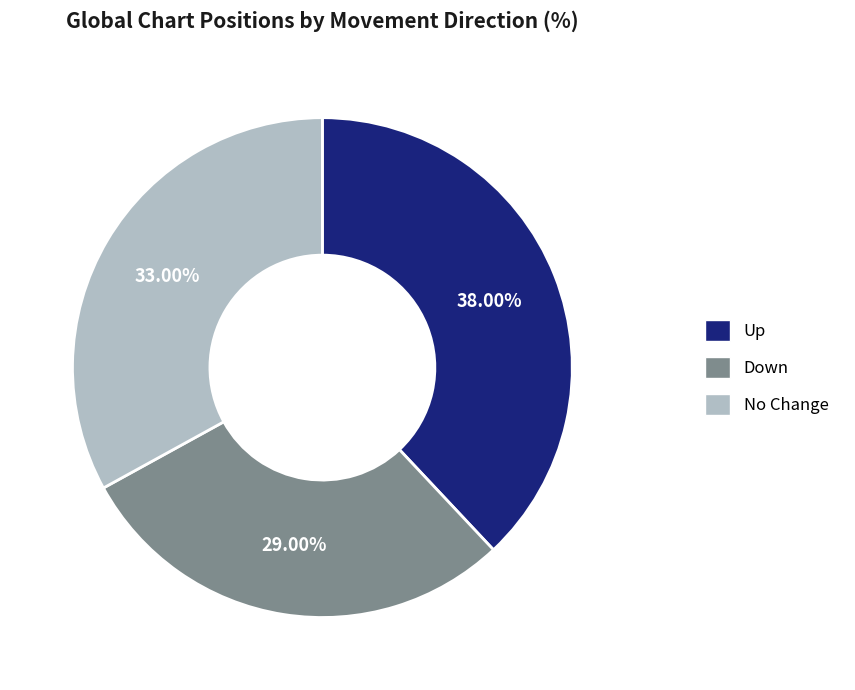

Is there any slice that represents more than half of the pie?

No